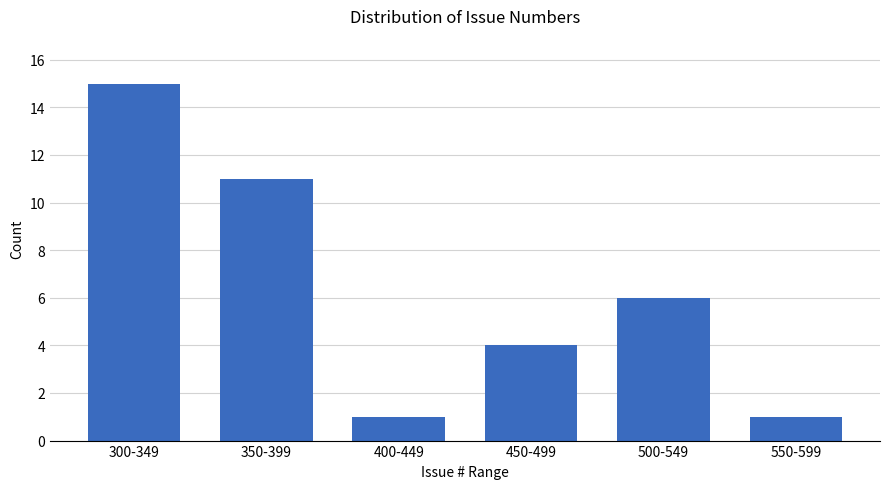

Reading left to right, transcribe all the data shown in this chart.

15	11	1	4	6	1